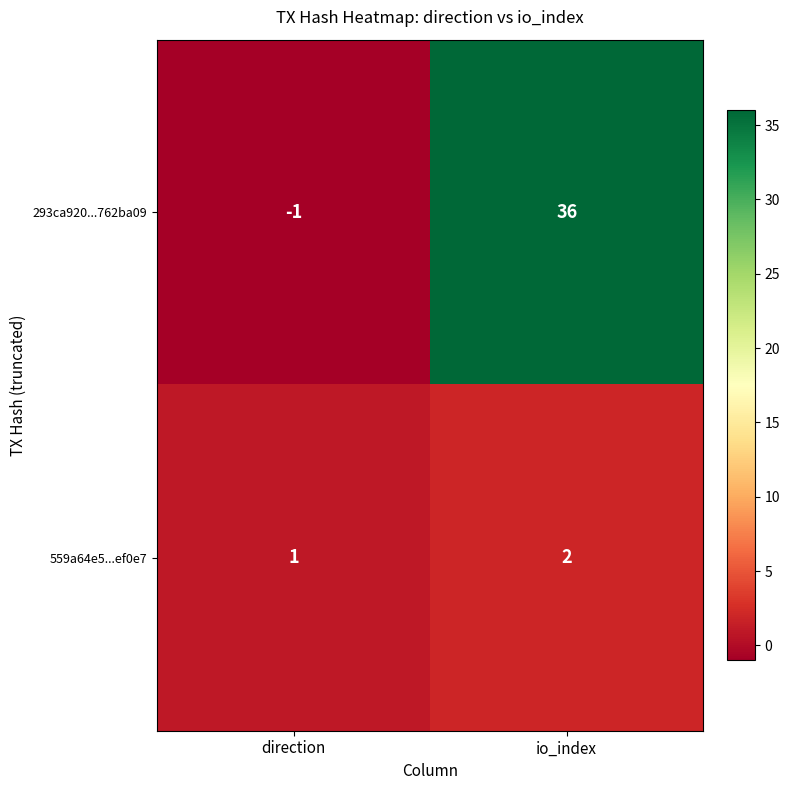

The 293ca920...762ba09 series shows 36 at io_index. True or false?

True